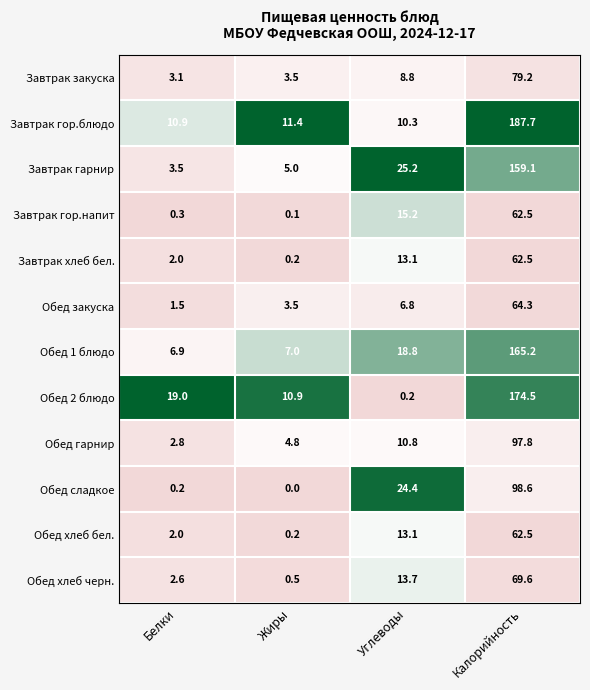

Which series has the largest total across all categories?

Завтрак гор.блюдо